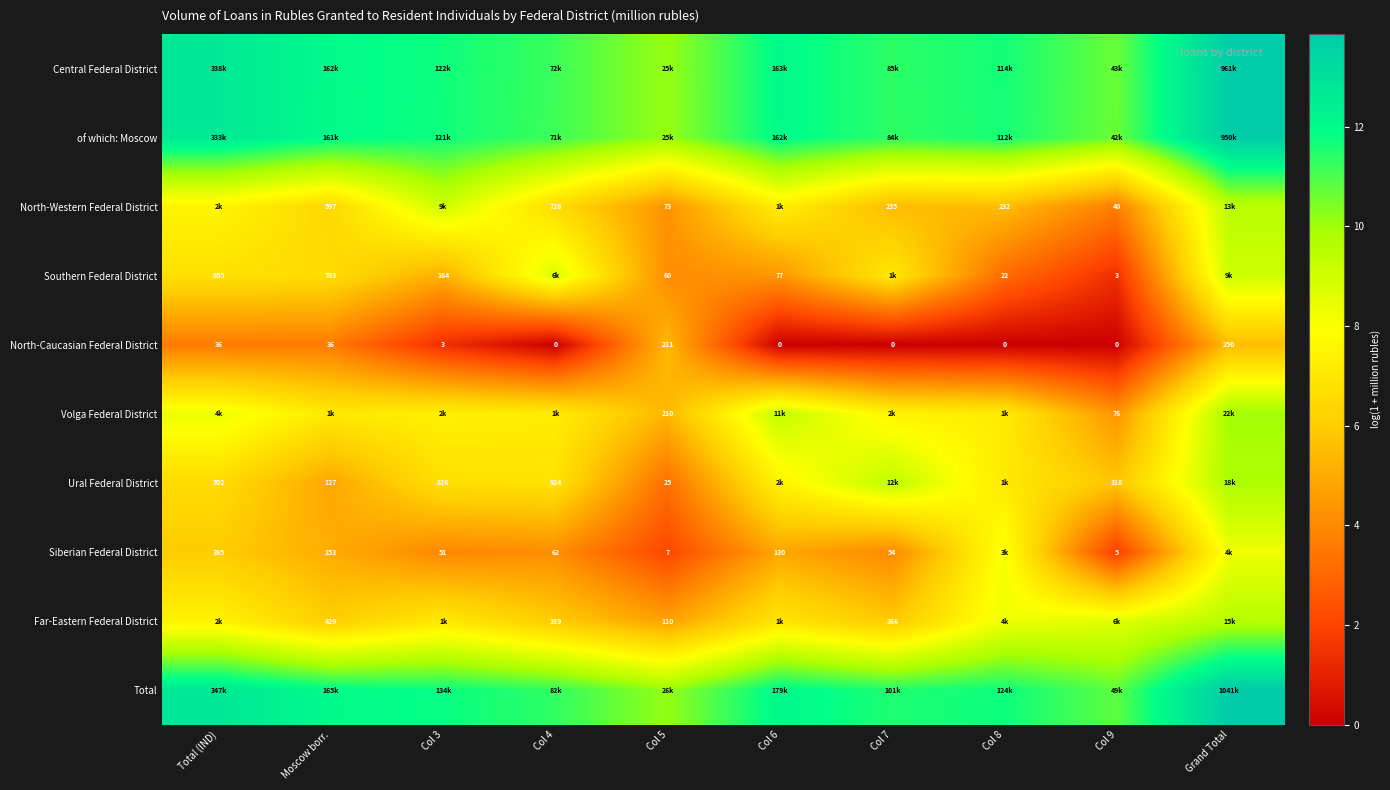

What is the spread (max minus min) of values at Col 5?

8.1